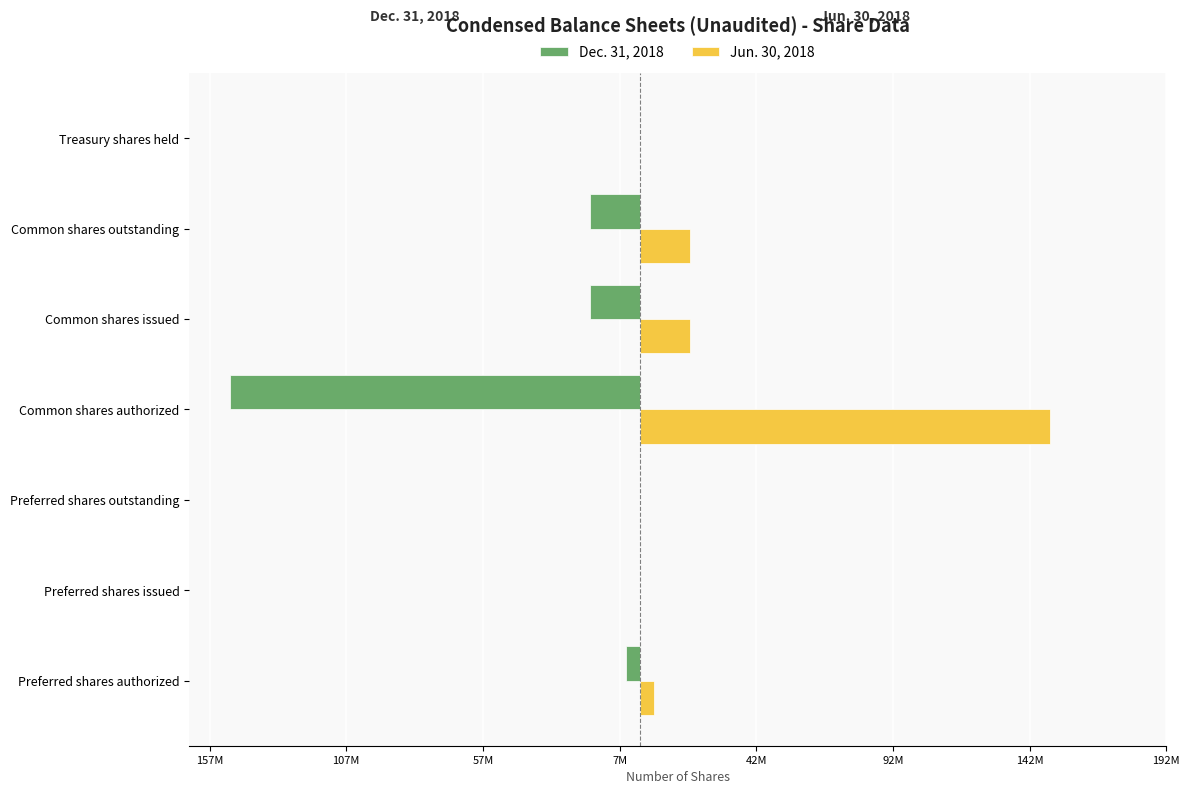

At how many categories does at least one series exceed -88366833?

7